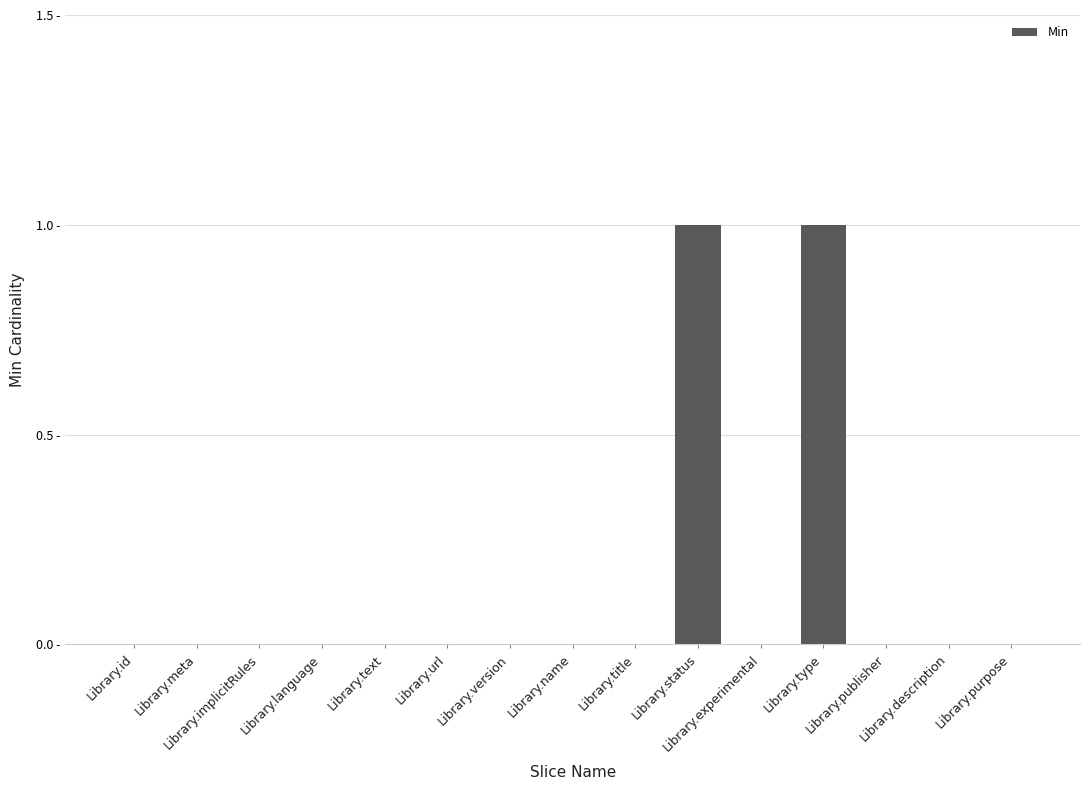

Reading left to right, what are all the values shown in this chart?

0	0	0	0	0	0	0	0	0	1	0	1	0	0	0